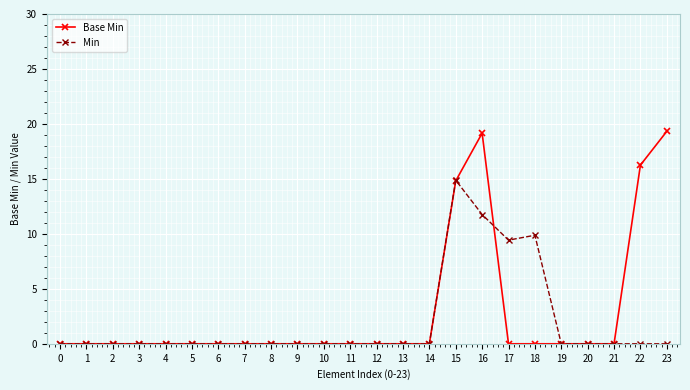

True or false: Base Min has more than 0 interior local peaks.

True